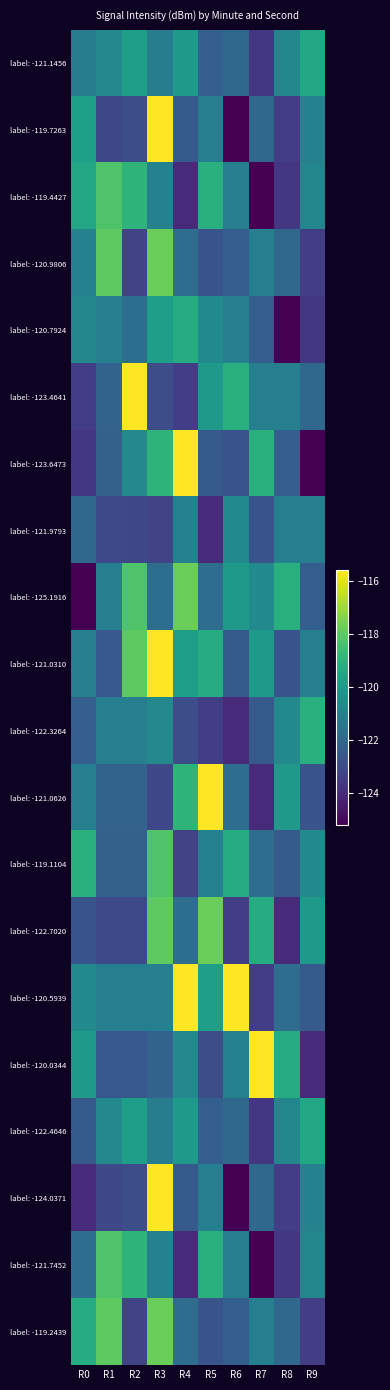

What is the difference between the highest and lowest values at R6?

9.6